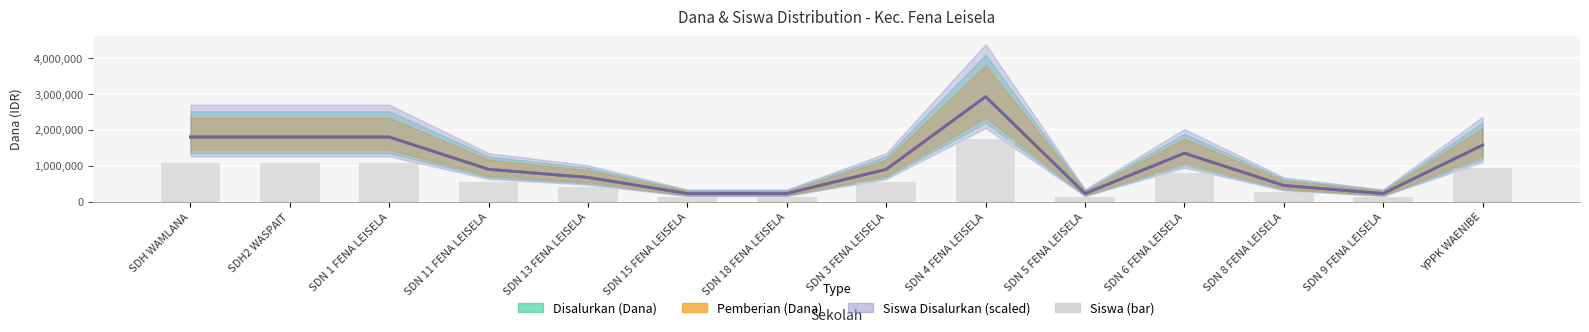

What is the maximum value shown in the chart?

1755000